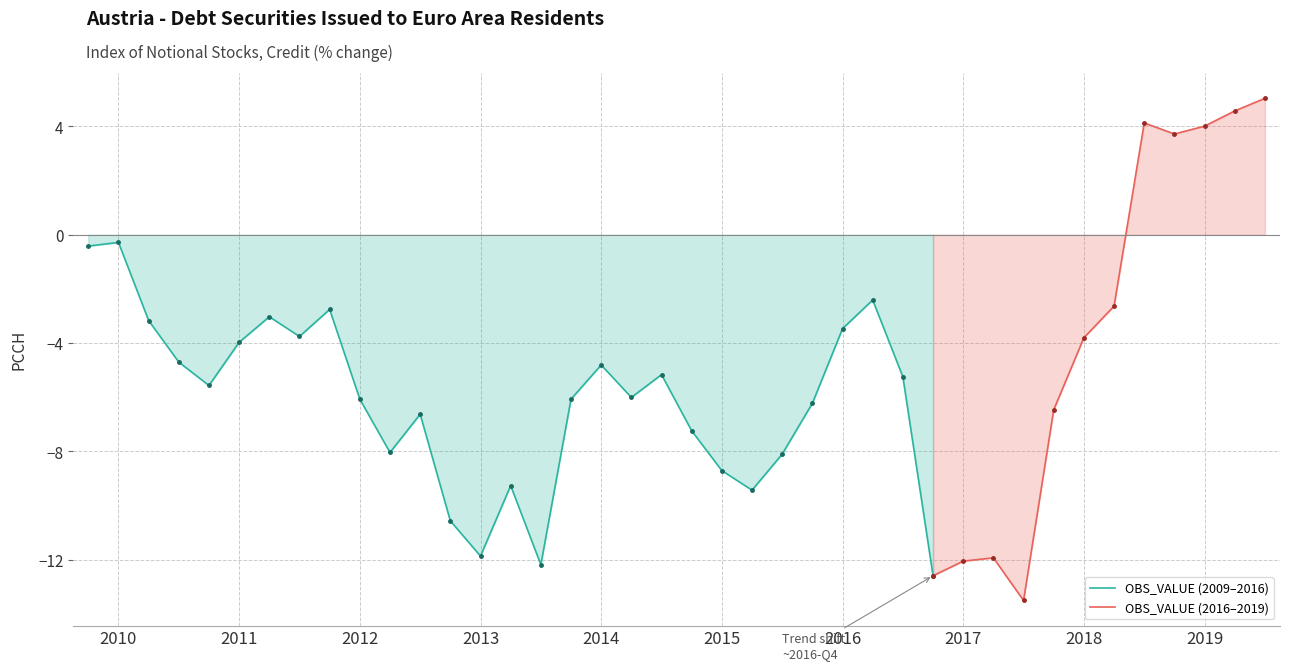

How many positive values are there?

5